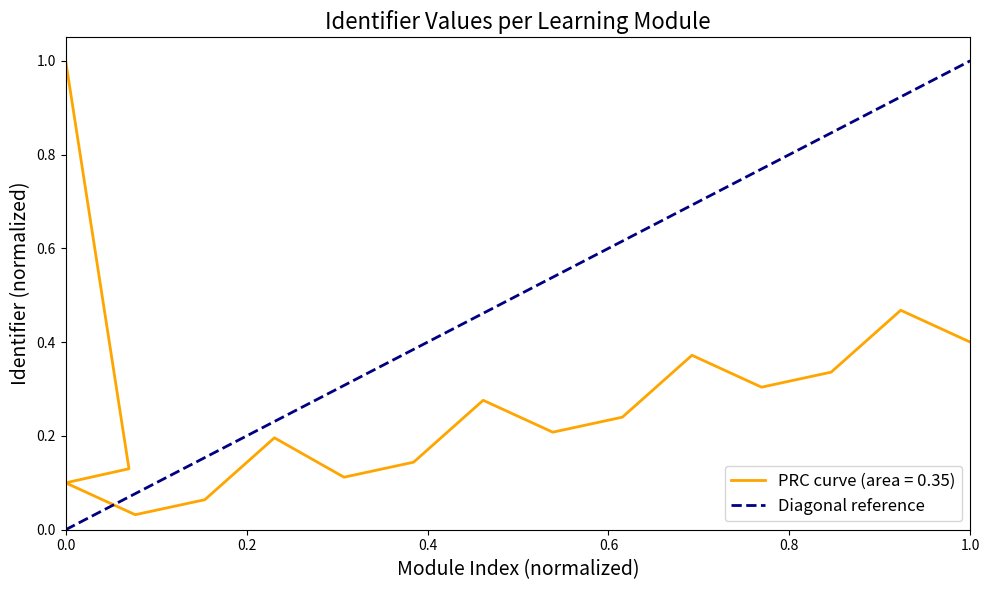

What is the sum of the values at 1.0 and 0.0?

1